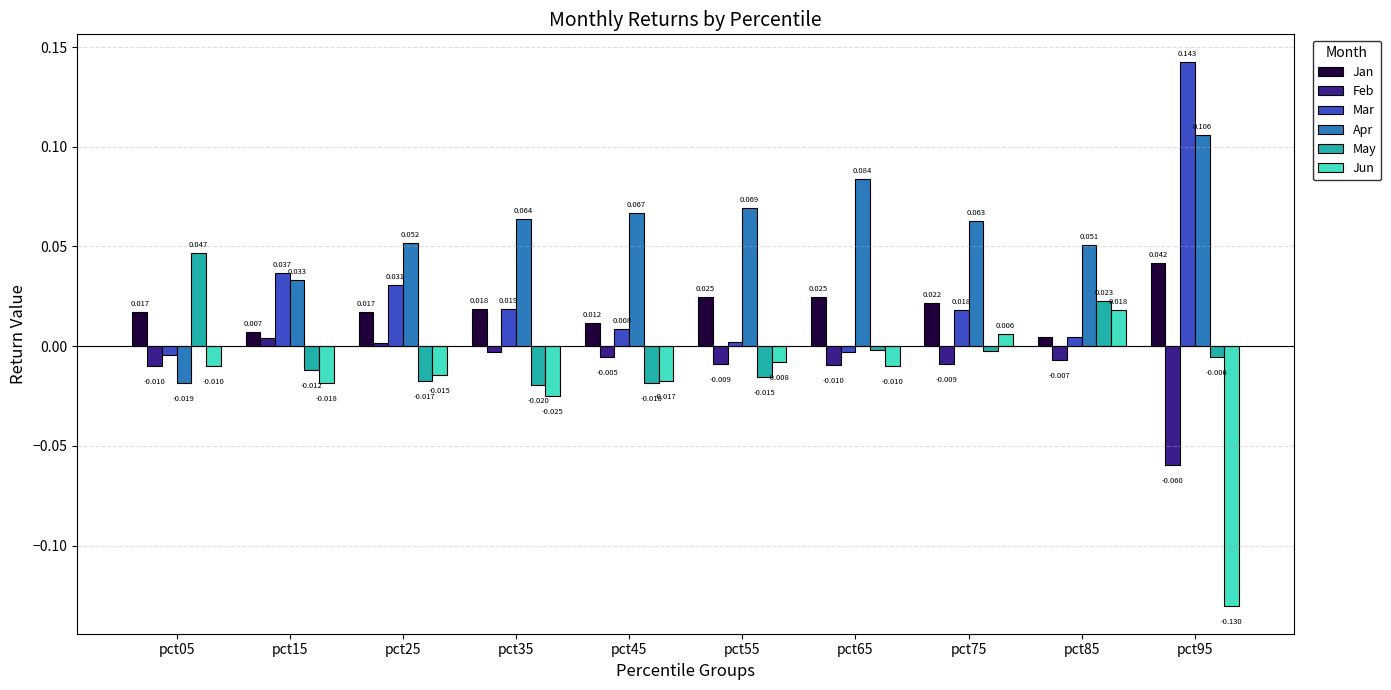

Which series has the largest total across all categories?

Apr